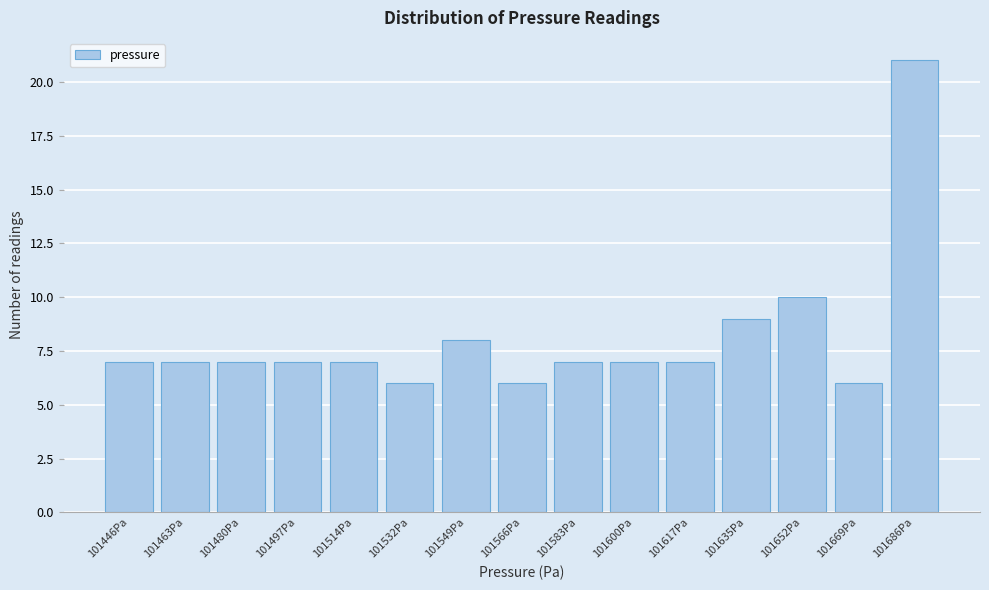

Reading left to right, extract all data points from this chart.

101446Pa=7	101463Pa=7	101480Pa=7	101497Pa=7	101514Pa=7	101532Pa=6	101549Pa=8	101566Pa=6	101583Pa=7	101600Pa=7	101617Pa=7	101635Pa=9	101652Pa=10	101669Pa=6	101686Pa=21